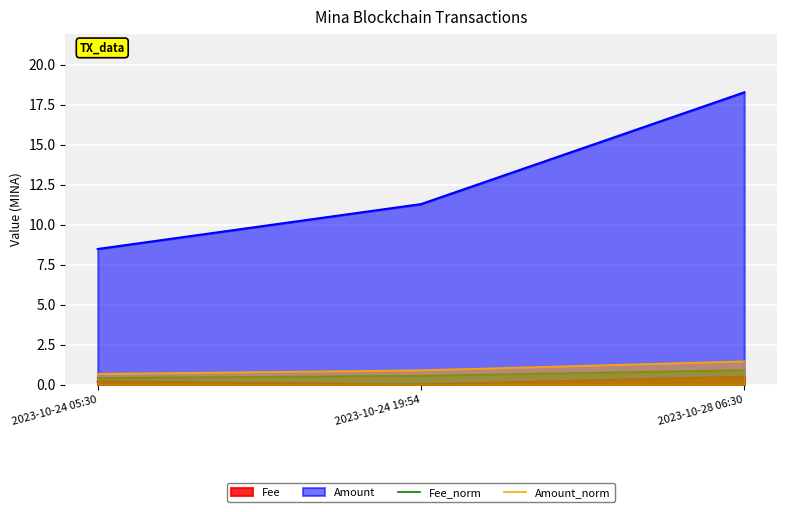

Rank the series at 2023-10-28 06:30 from lowest to highest value.

Fee, Fee_norm, Amount_norm, Amount